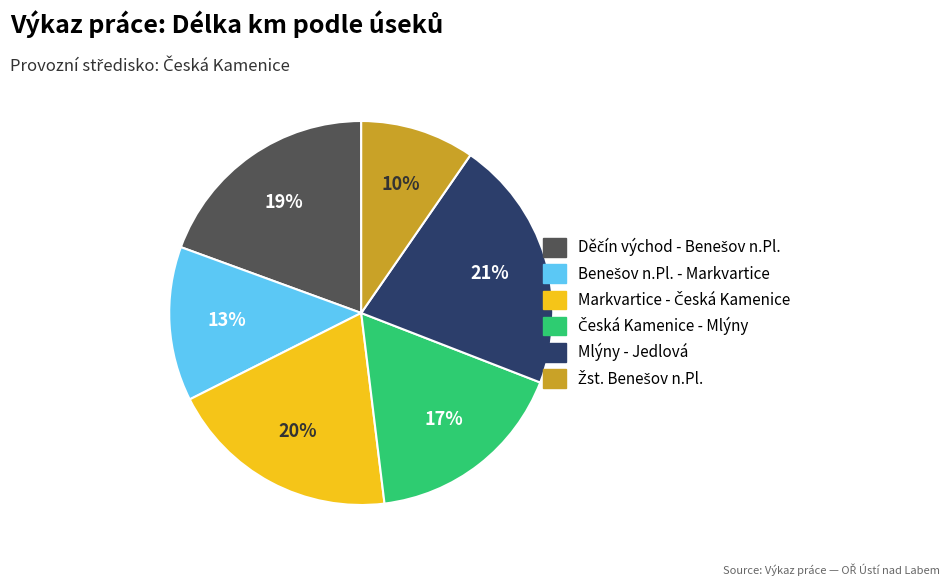

Is it true that Mlýny - Jedlová is 21% of the pie?

True